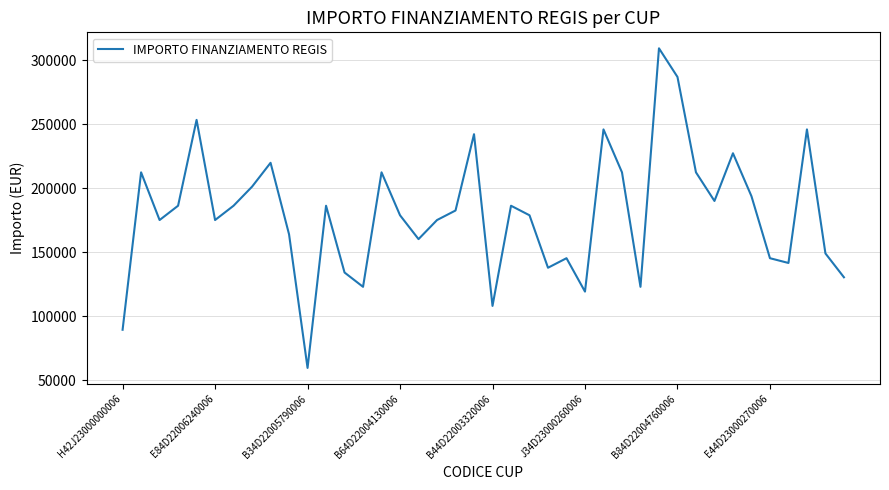

What is the difference between the maximum and minimum values?

249629.6